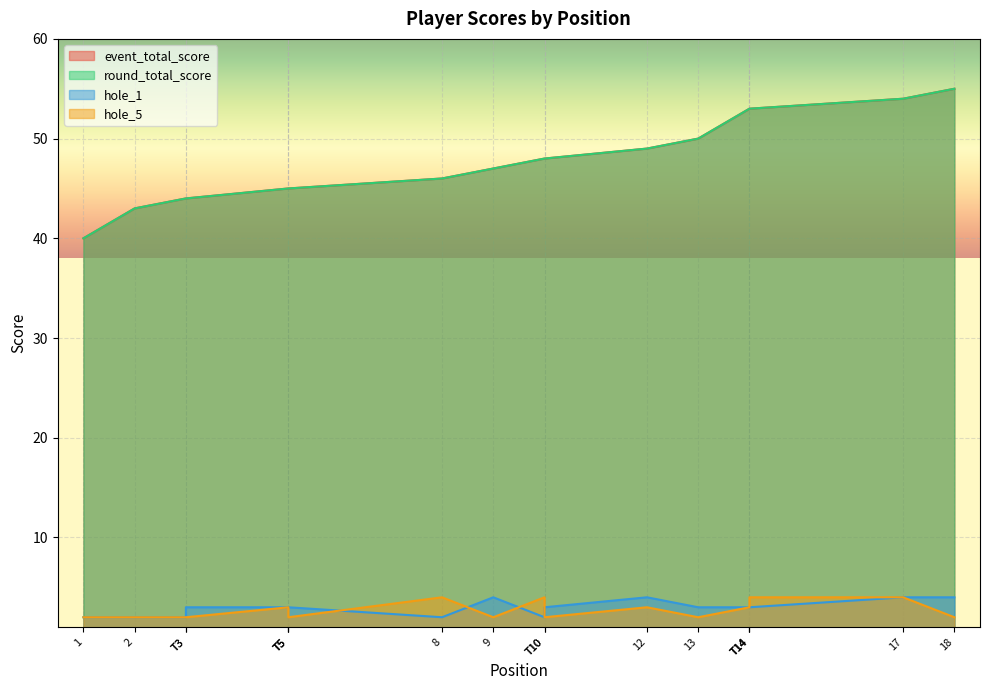

At which label does round_total_score reach its peak?

18